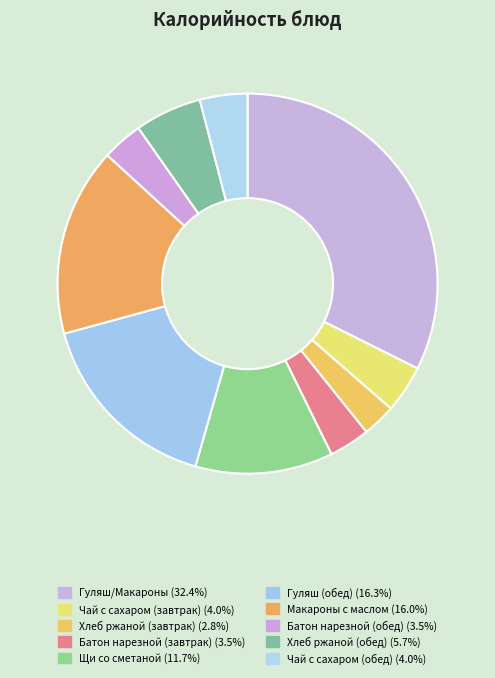

Rank the categories by value from highest to lowest.

Гуляш/Макароны, Гуляш (обед), Макароны с маслом, Щи со сметаной, Хлеб ржаной (обед), Чай с сахаром (завтрак), Чай с сахаром (обед), Батон нарезной (завтрак), Батон нарезной (обед), Хлеб ржаной (завтрак)